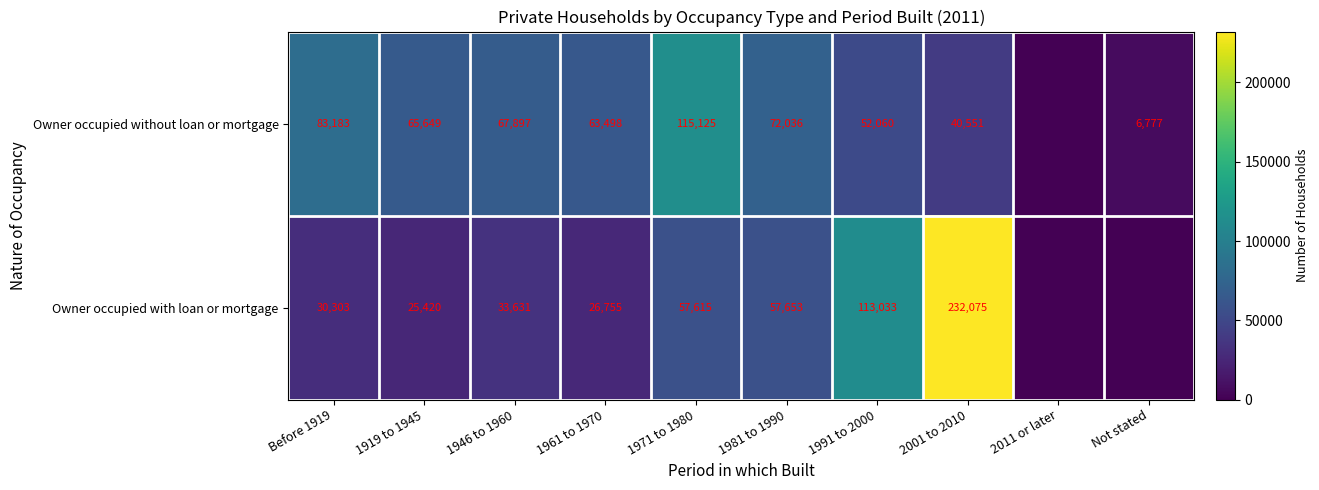

What is the spread (max minus min) of values at 1971 to 1980?

57510